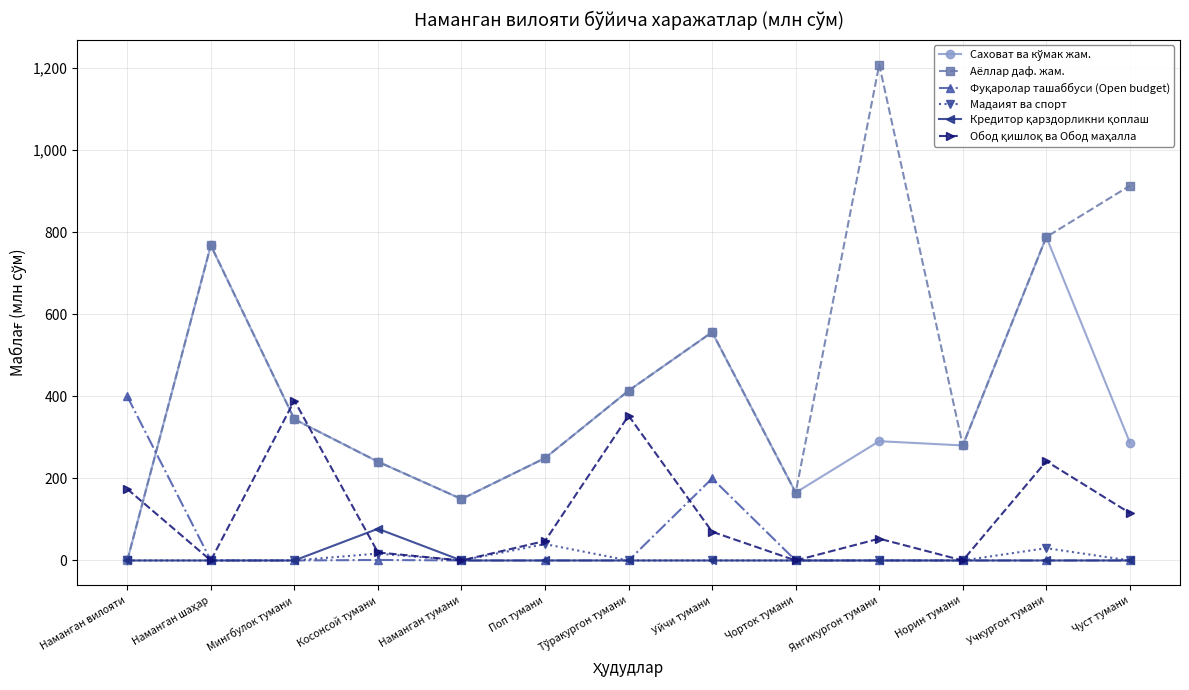

What is the difference between the highest and lowest values at Янгикургон тумани?

1208.8